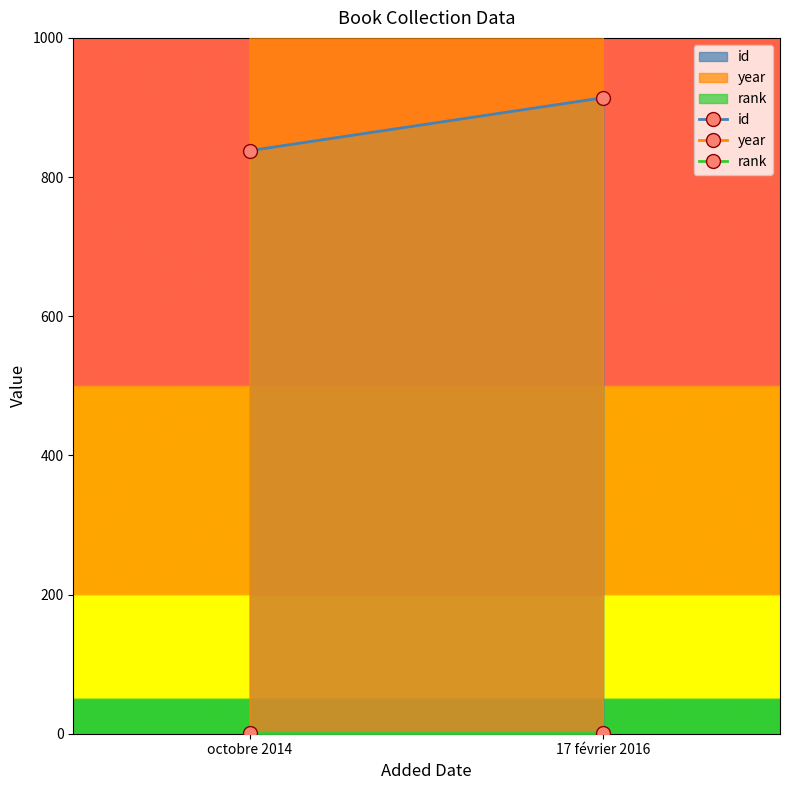

At how many categories does at least one series exceed 138?

2